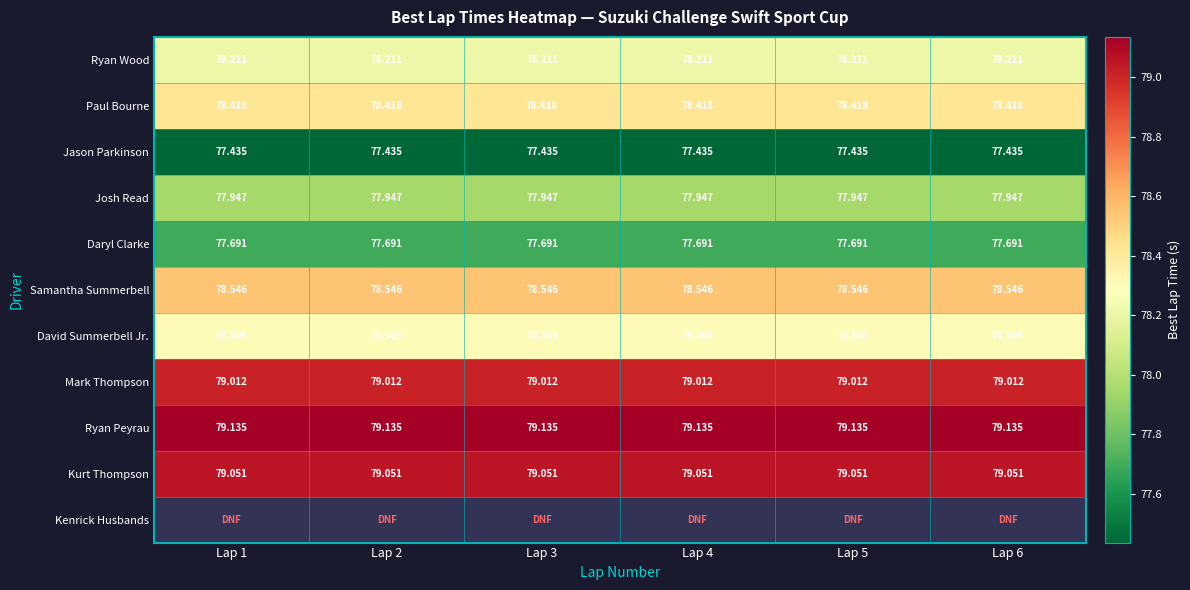

Is the value of Ryan Peyrau at Lap 3 greater than the value of Paul Bourne at Lap 2?

Yes